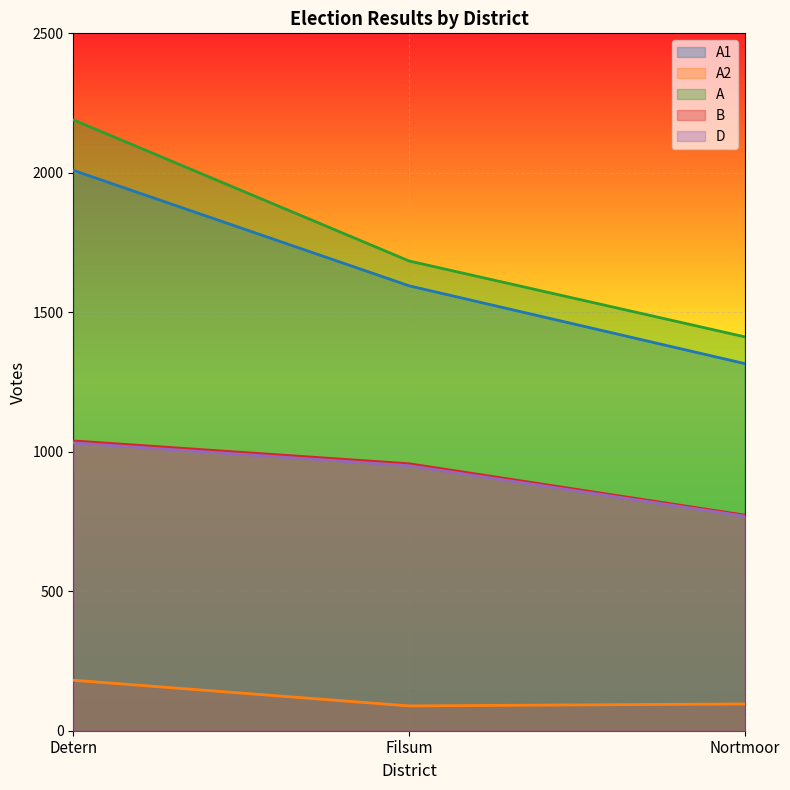

Which series changed the most between Filsum and Nortmoor?

A1